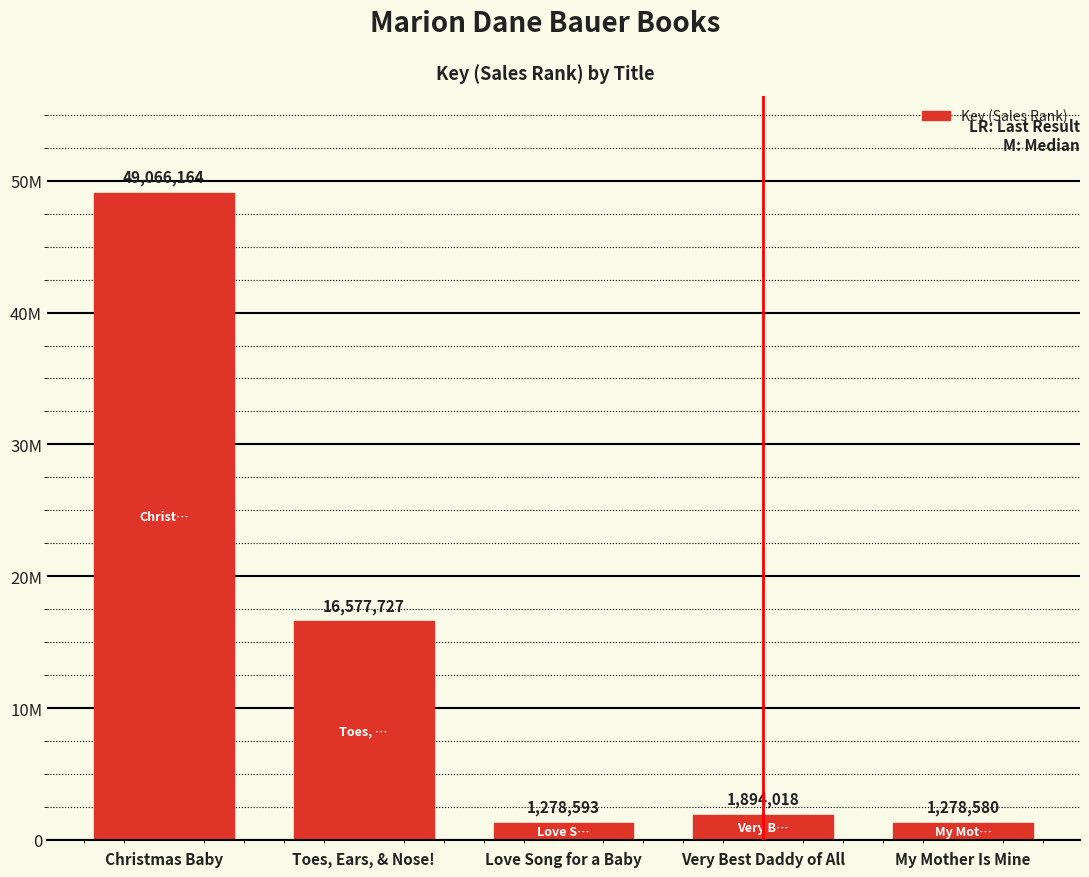

Which has a higher value, Toes, Ears, & Nose! or My Mother Is Mine?

Toes, Ears, & Nose!